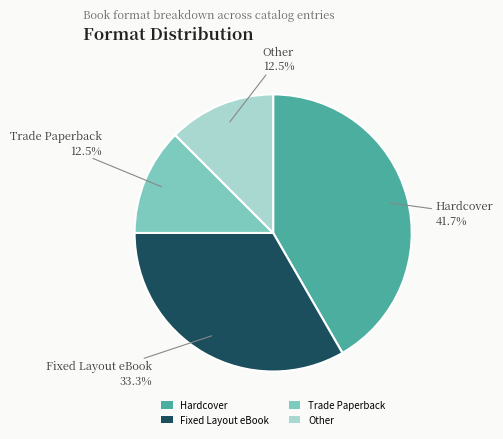

Is the sum of Other and Hardcover greater than half?

Yes